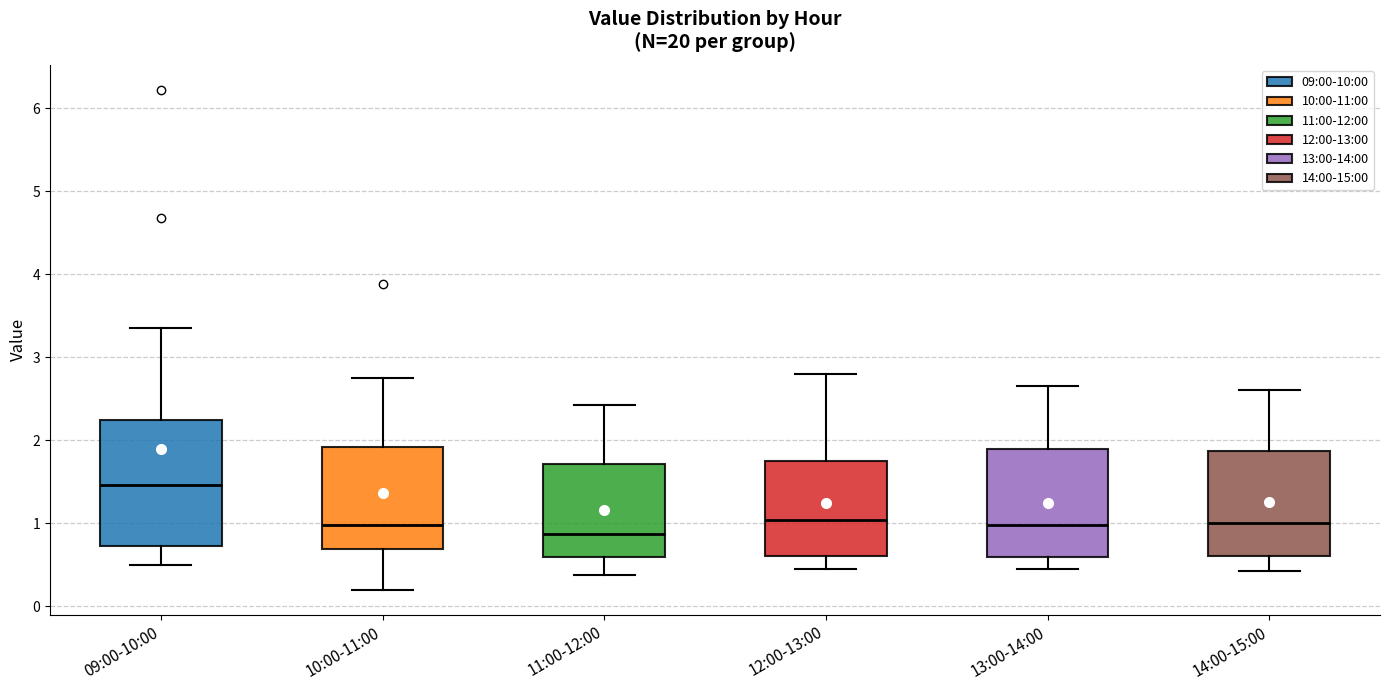

Comparing the boxes themselves (not the whiskers), which one is the tallest?

09:00-10:00